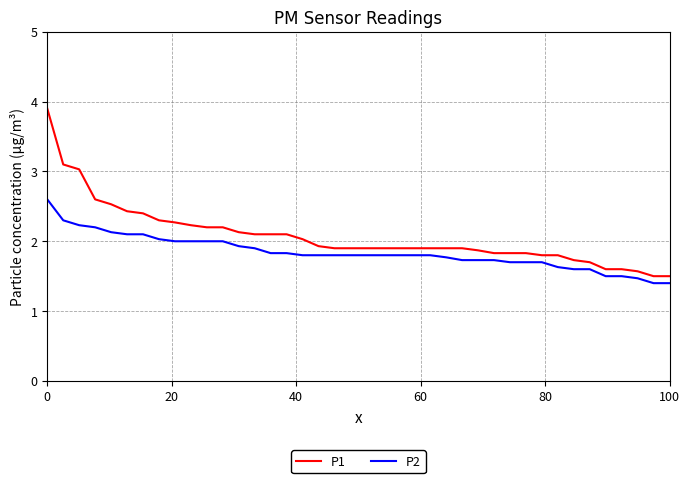

What are all the series names shown in the legend?

P1, P2